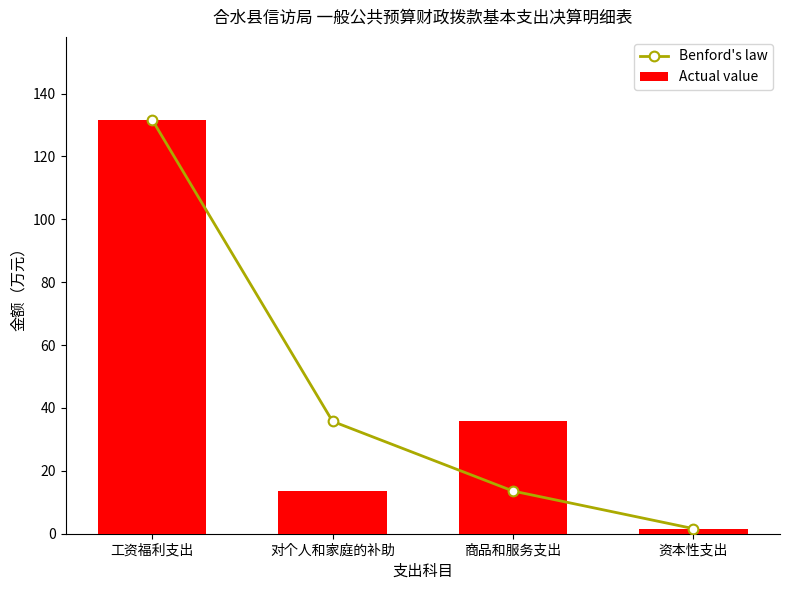

What is the difference between the maximum and minimum values in the Actual value series?

130.1